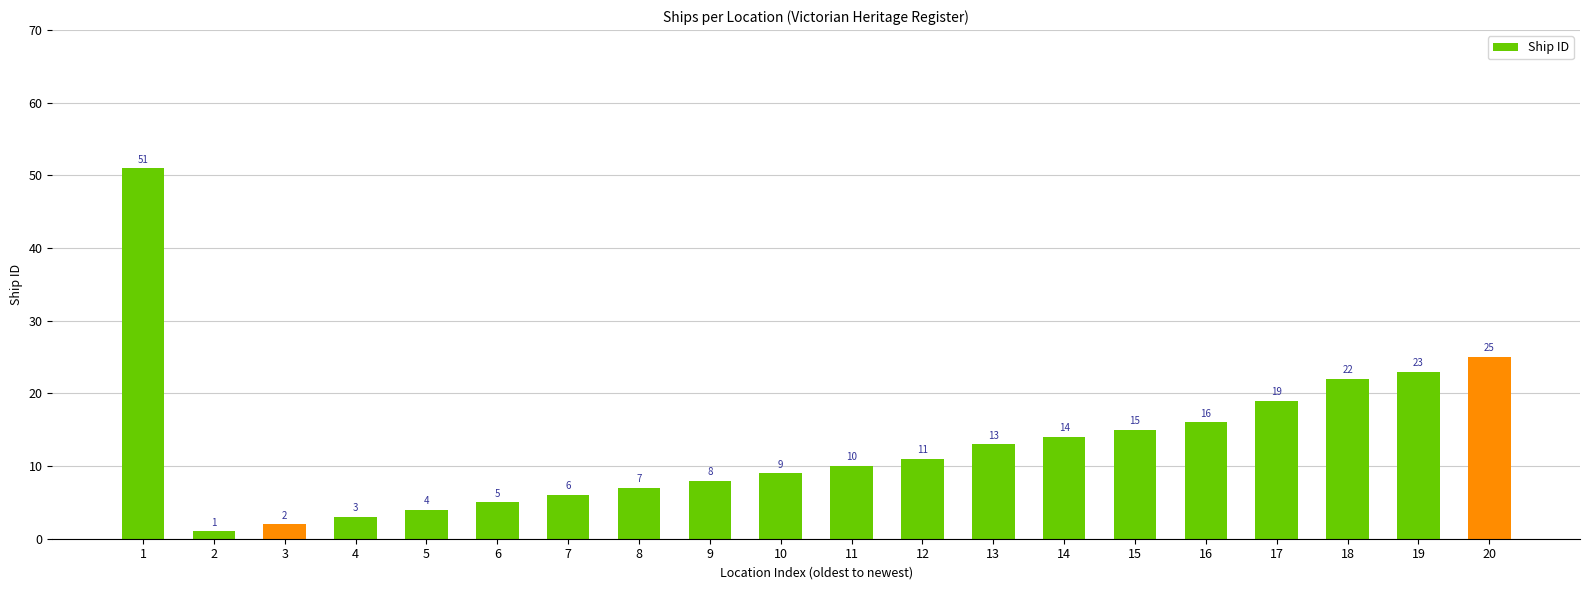

Rank the categories by value from highest to lowest.

1, 20, 19, 18, 17, 16, 15, 14, 13, 12, 11, 10, 9, 8, 7, 6, 5, 4, 3, 2